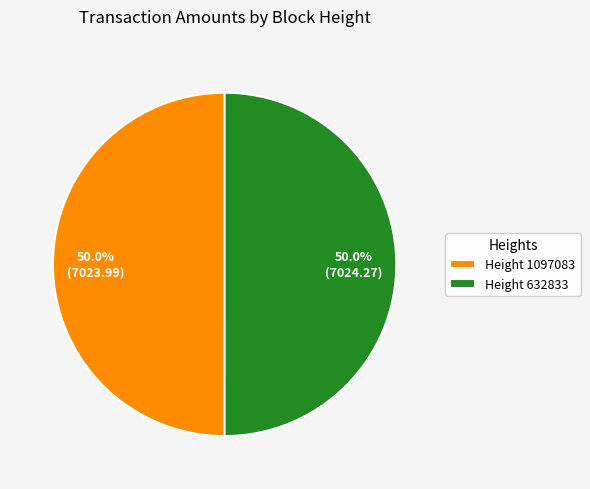

Approximately how many times larger is the value at Height 632833 compared to Height 1097083?

1.0